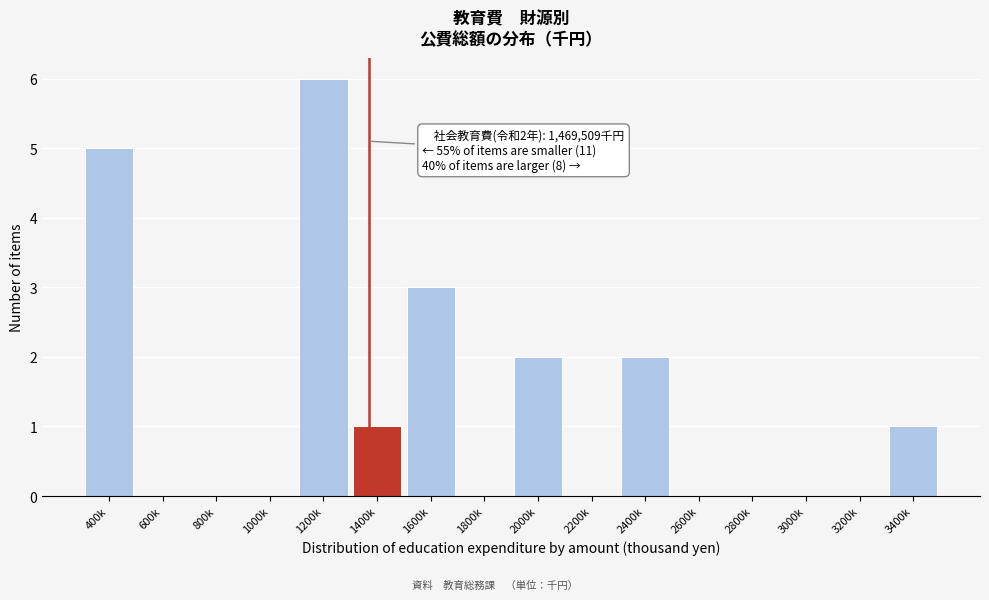

Reading right to left, extract all data points from this chart.

3400k=1	3200k=0	3000k=0	2800k=0	2600k=0	2400k=2	2200k=0	2000k=2	1800k=0	1600k=3	1400k=1	1200k=6	1000k=0	800k=0	600k=0	400k=5